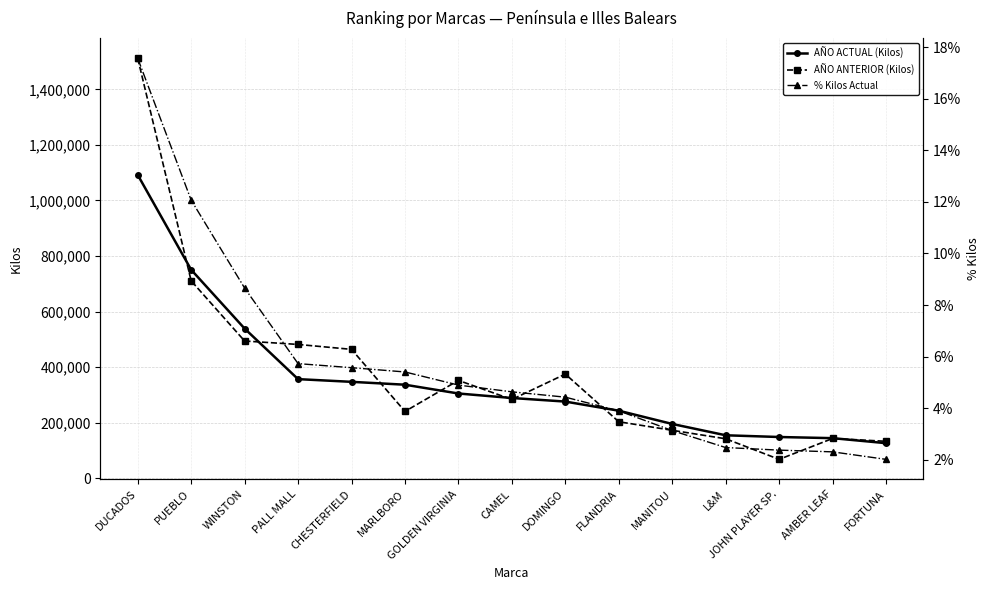

What is the sum of the AÑO ACTUAL (Kilos) values at L&M and FLANDRIA?

396844